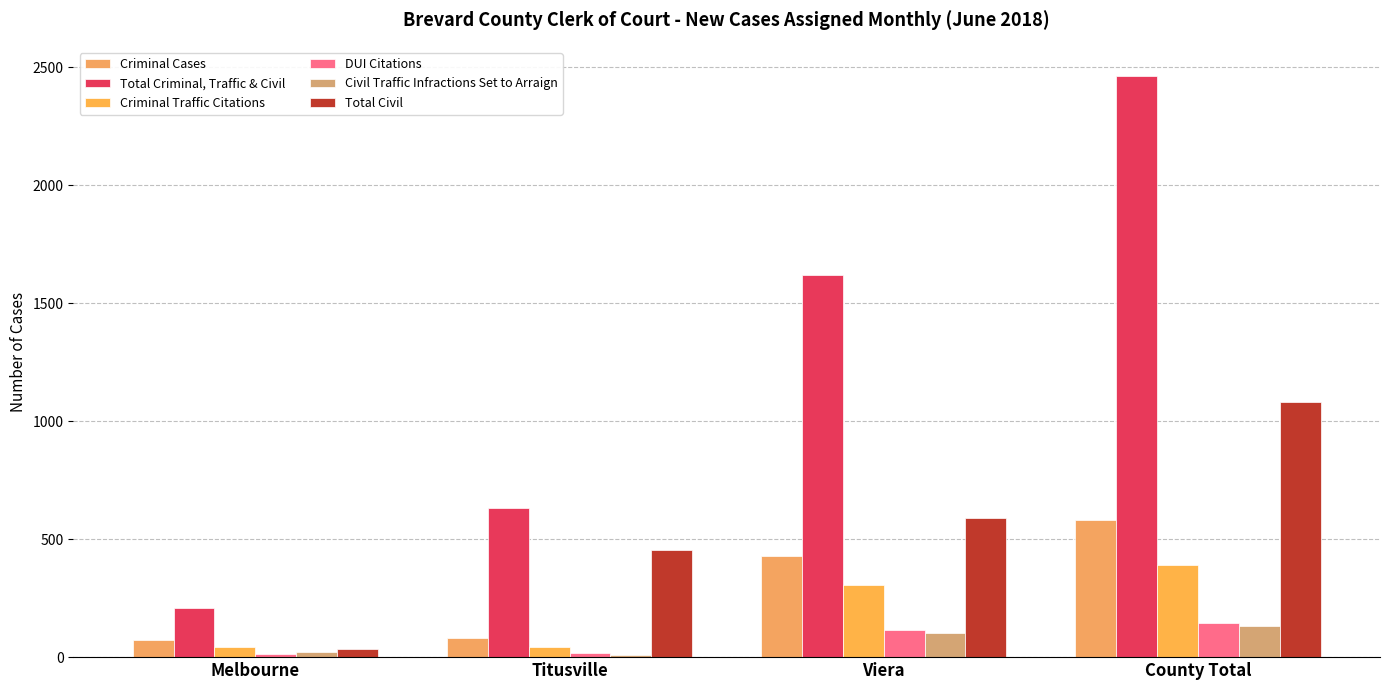

What is the minimum value shown in the chart?

11